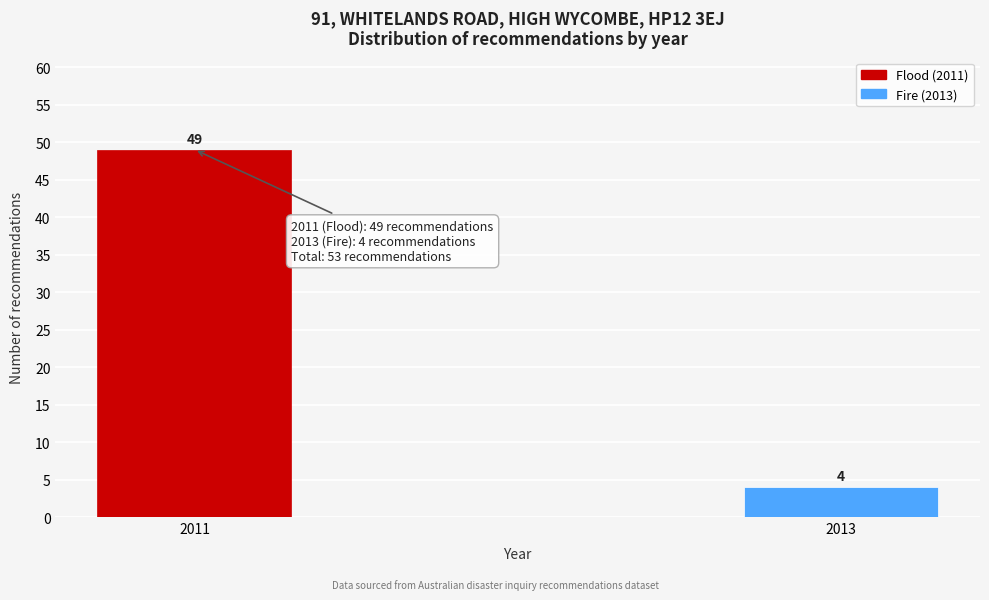

Reading left to right, list all the values displayed in this chart.

2011=49	2013=4